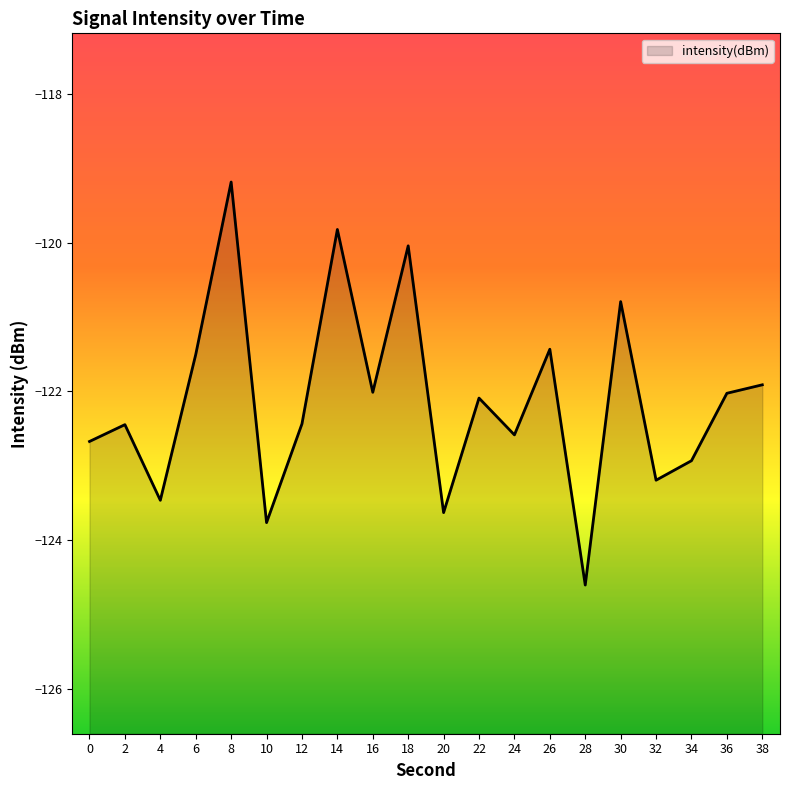

What is the difference between the values at 8 and 28?

5.4